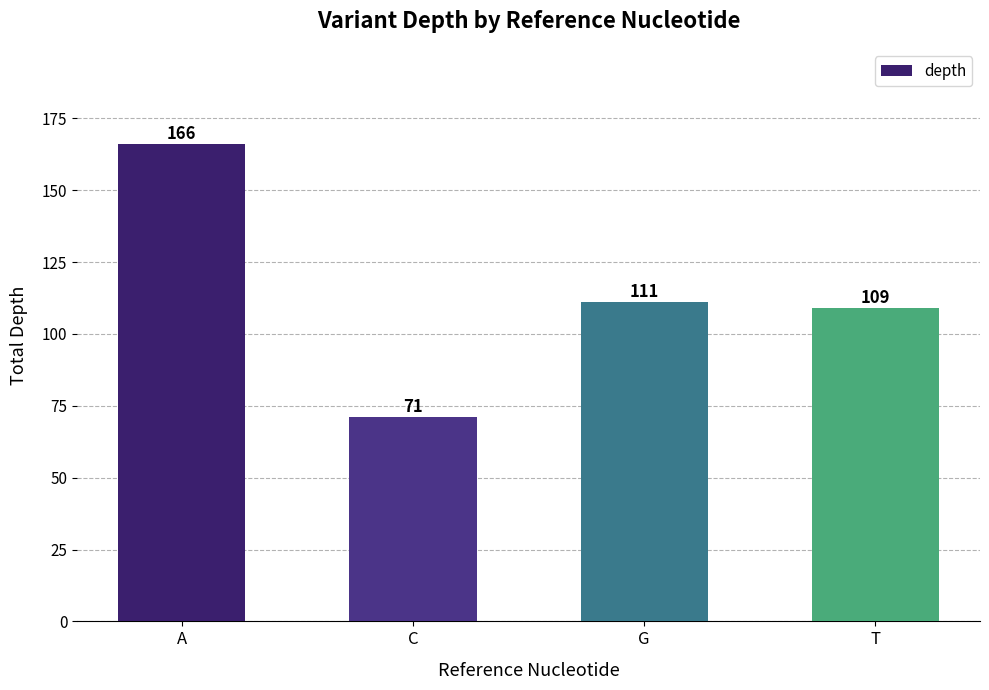

What is the value of the 1st bar from the left?

166